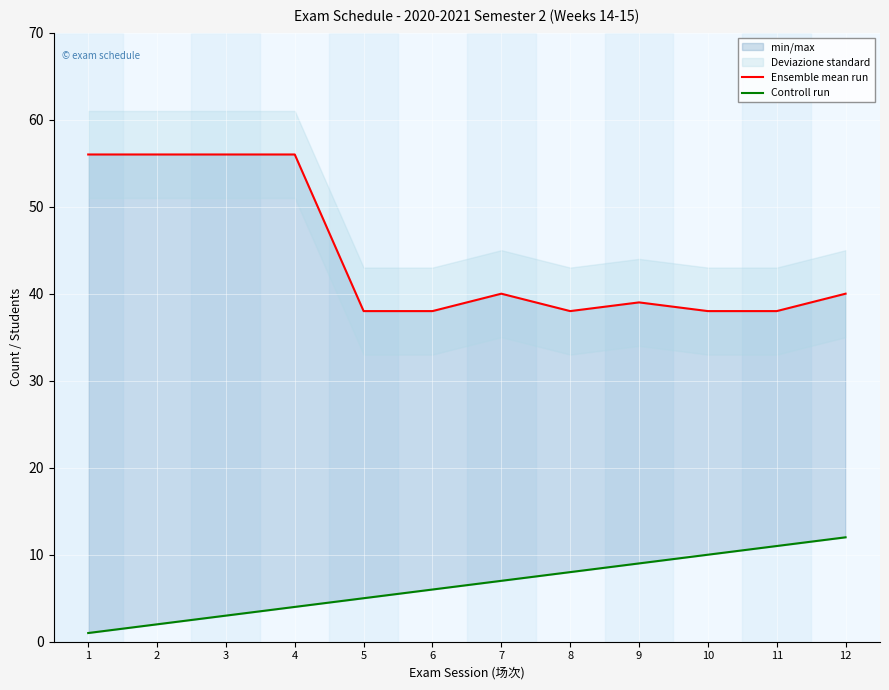

Which has a higher value, 11 or 3?

3